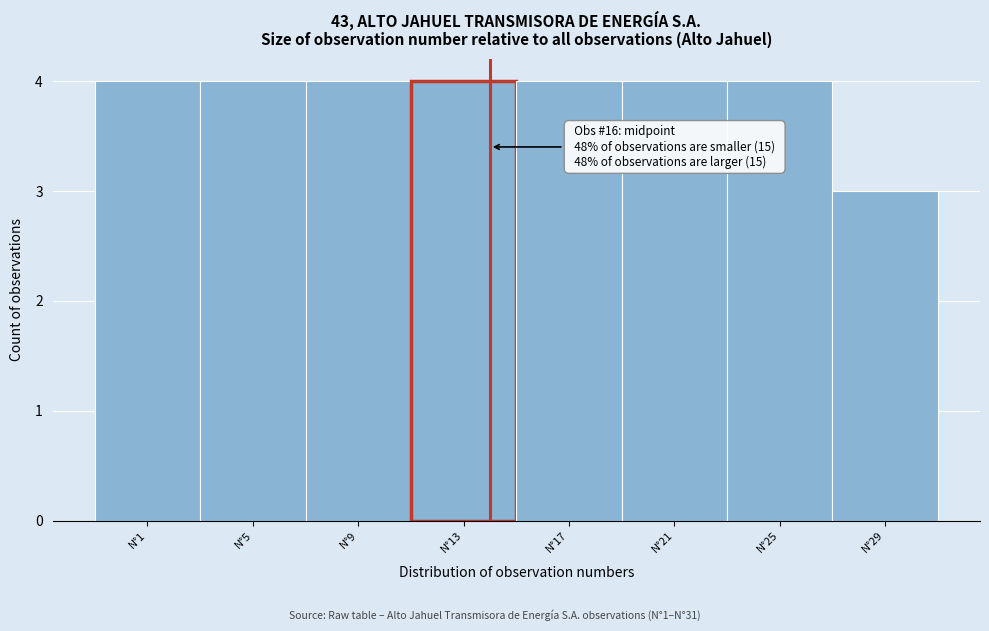

Reading left to right, extract all data points from this chart.

N°1=4	N°5=4	N°9=4	N°13=4	N°17=4	N°21=4	N°25=4	N°29=3